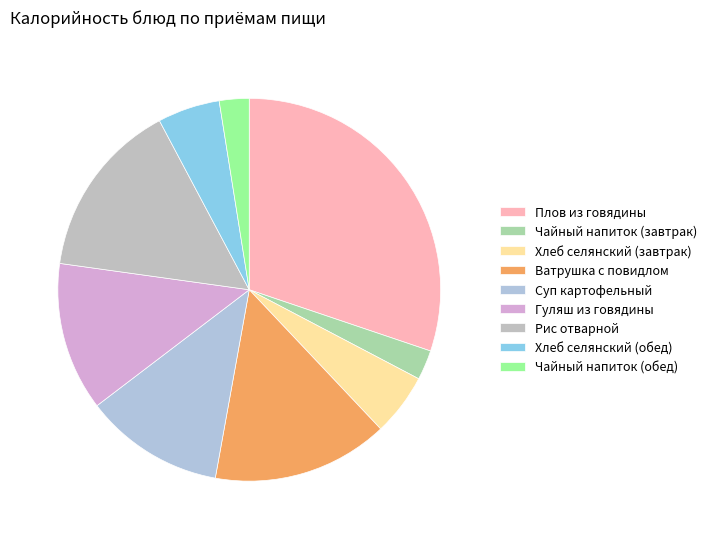

To the nearest percent, what is the difference between the Рис отварной and Чайный напиток (завтрак) slice percentages?

13%